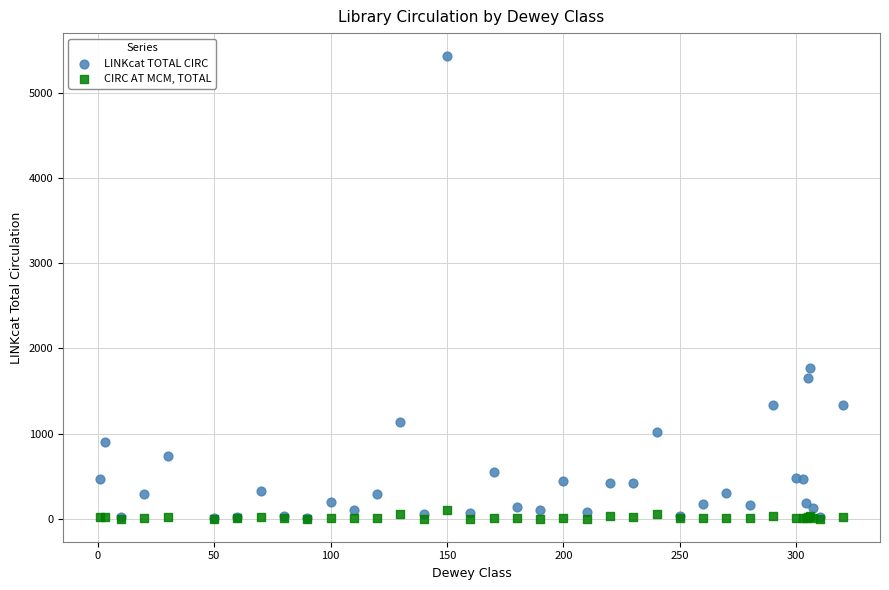

In the LINKcat TOTAL CIRC series, what Y value is closest to 2720?

1766